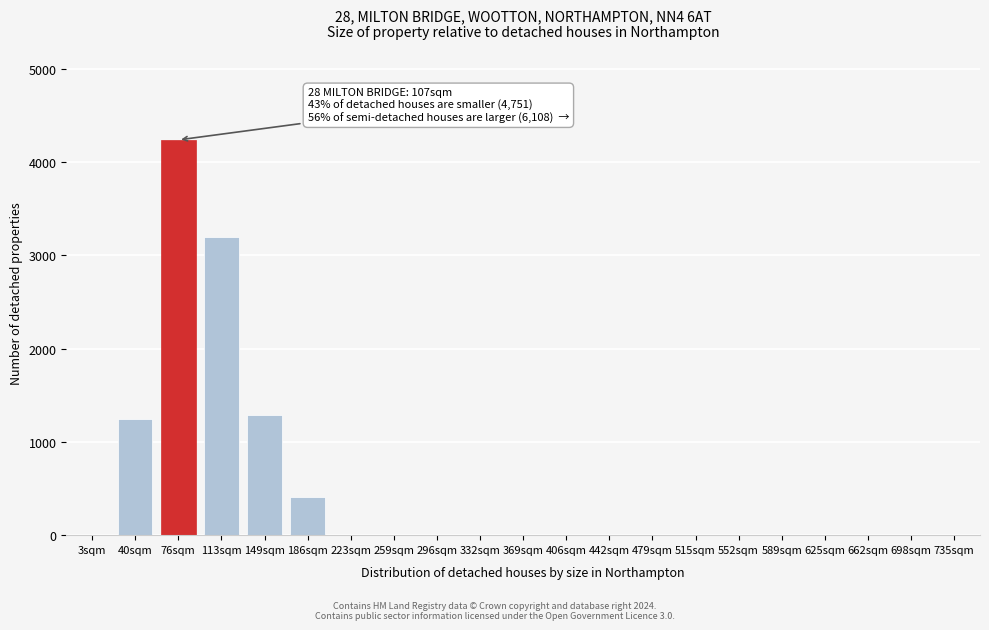

Reading right to left, what are all the values shown in this chart?

735sqm=0	698sqm=0	662sqm=0	625sqm=0	589sqm=0	552sqm=0	515sqm=0	479sqm=0	442sqm=0	406sqm=0	369sqm=0	332sqm=0	296sqm=0	259sqm=0	223sqm=0	186sqm=412	149sqm=1289	113sqm=3198	76sqm=4237	40sqm=1241	3sqm=0